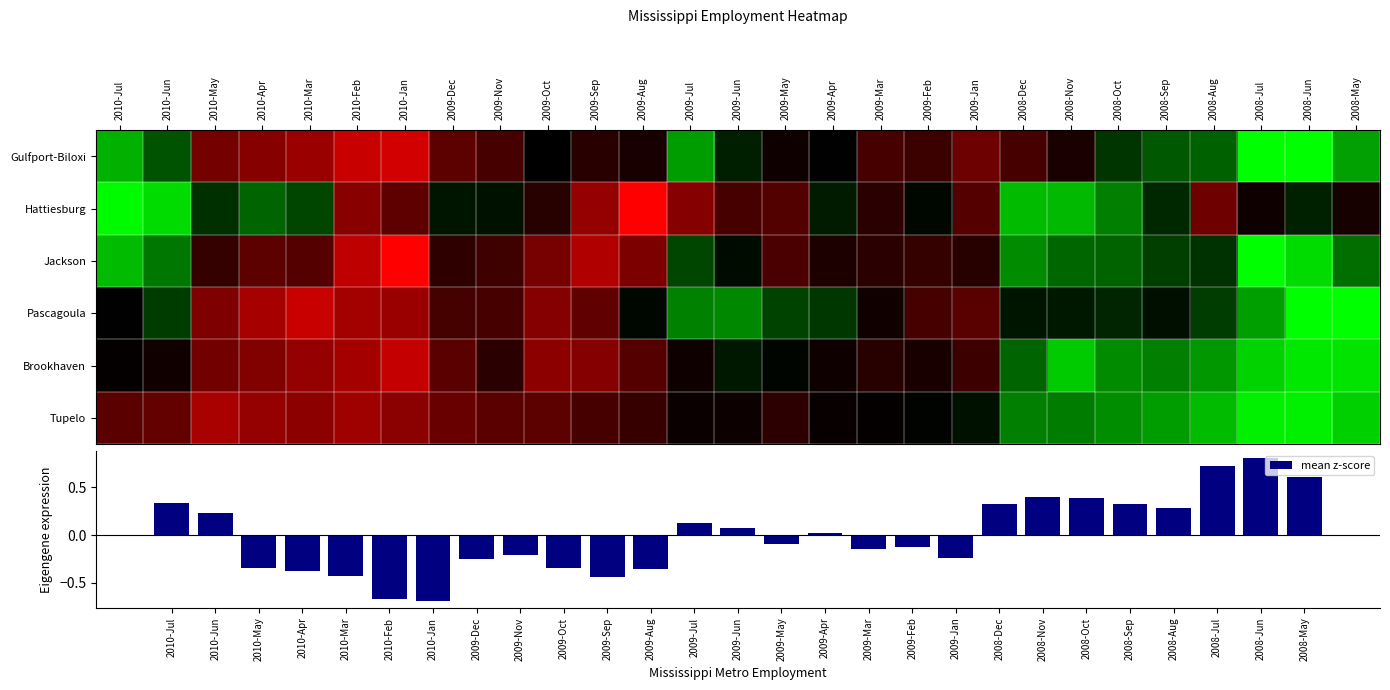

How many data points in mean z-score are less than 0?

14